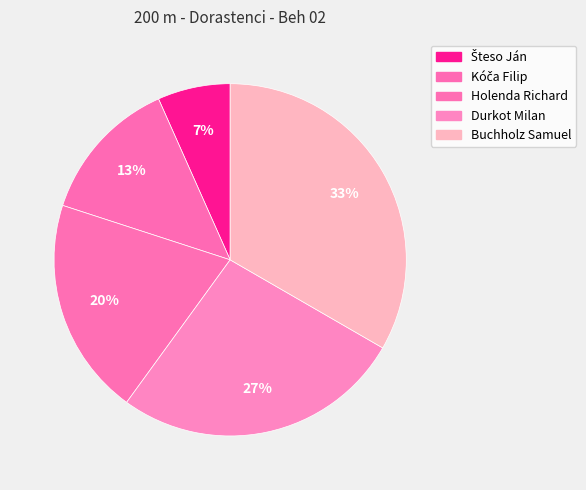

Count the number of slices in the pie.

5